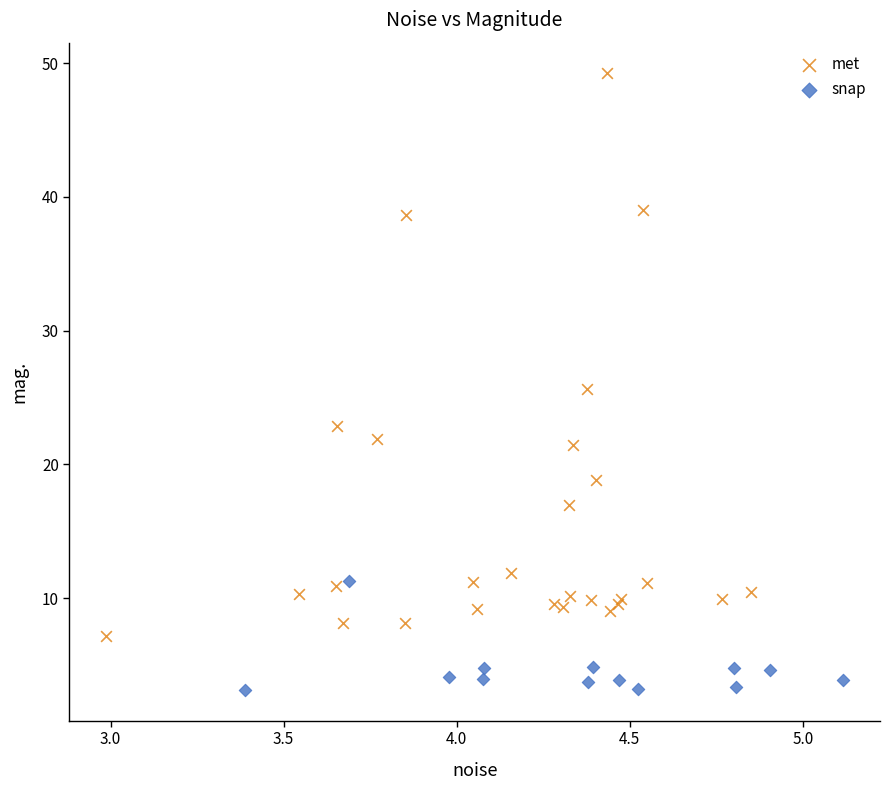

Which series has the largest Y range (max minus min)?

met